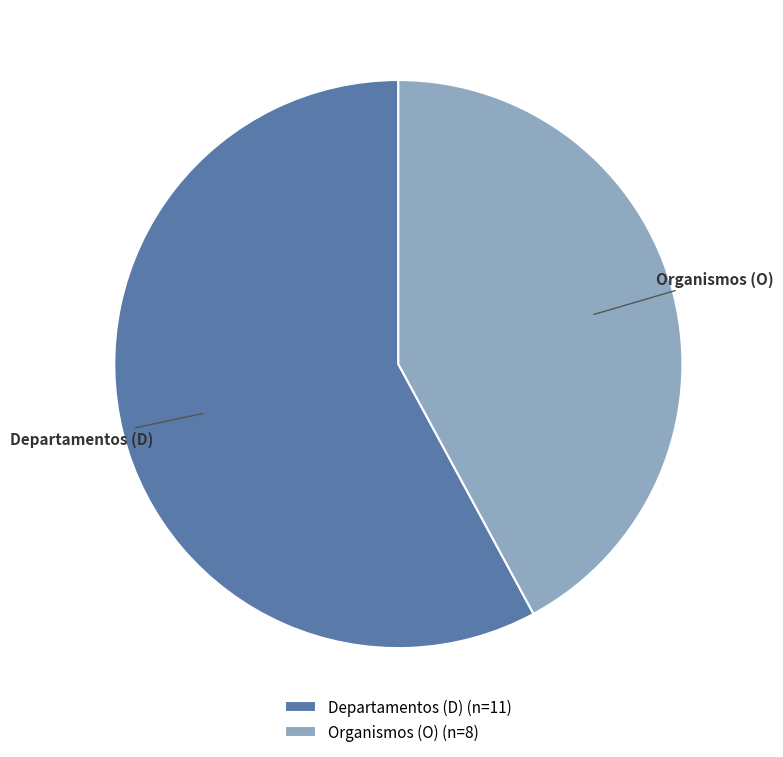

Is it true that Organismos (O) is 28% of the pie?

False